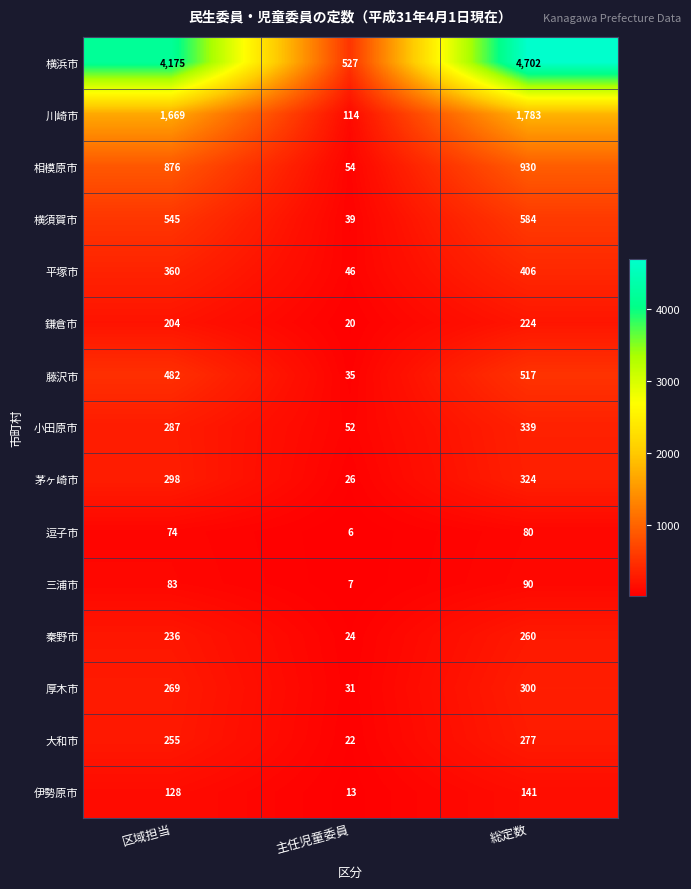

The value of 平塚市 at 区域担当 is 360. True or false?

True